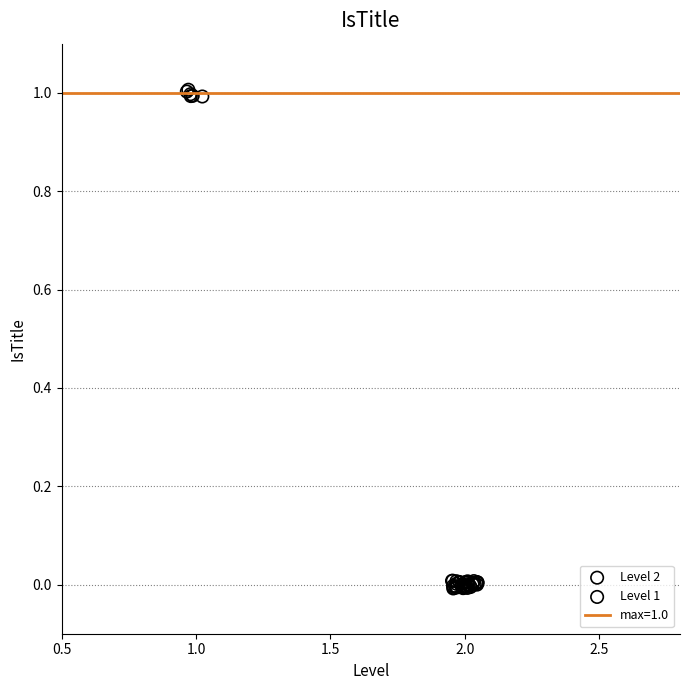

Which series contains the lowest Y value?

Level 2